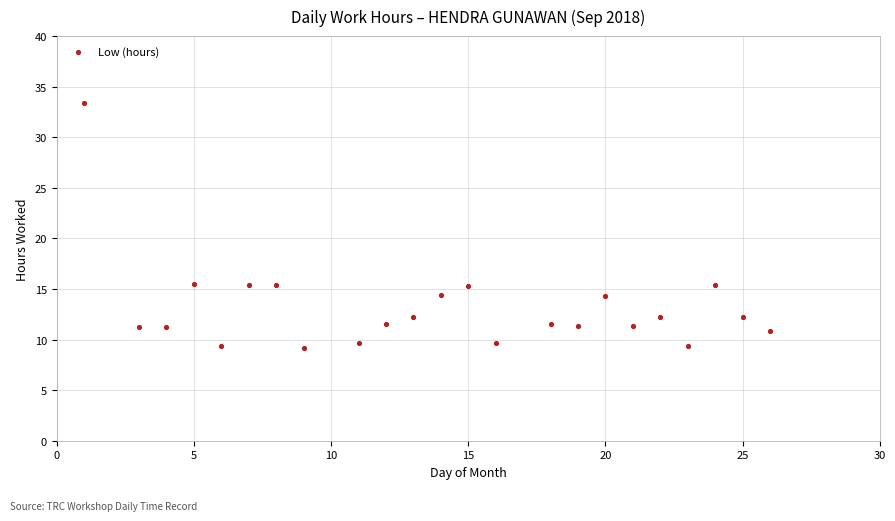

What is the range of X values (max minus min)?

25.0